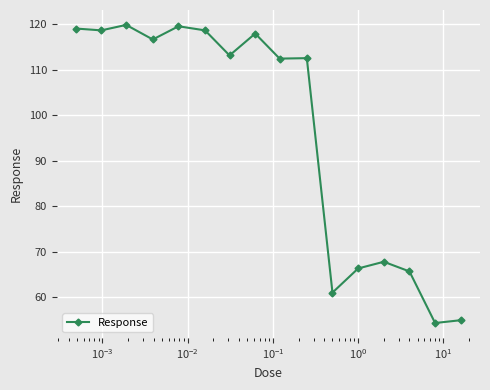

True or false: there are more than 2 points higher than both neighbors.

True